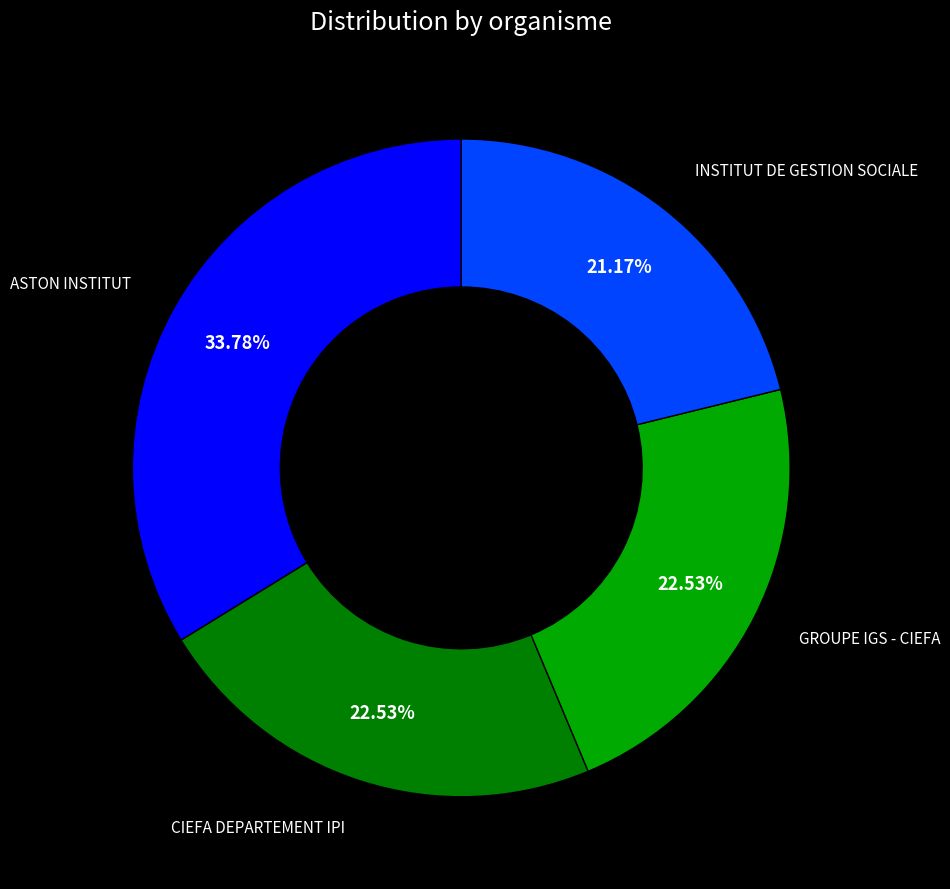

To the nearest percent, what is the difference between the largest and smallest slice percentages?

13%